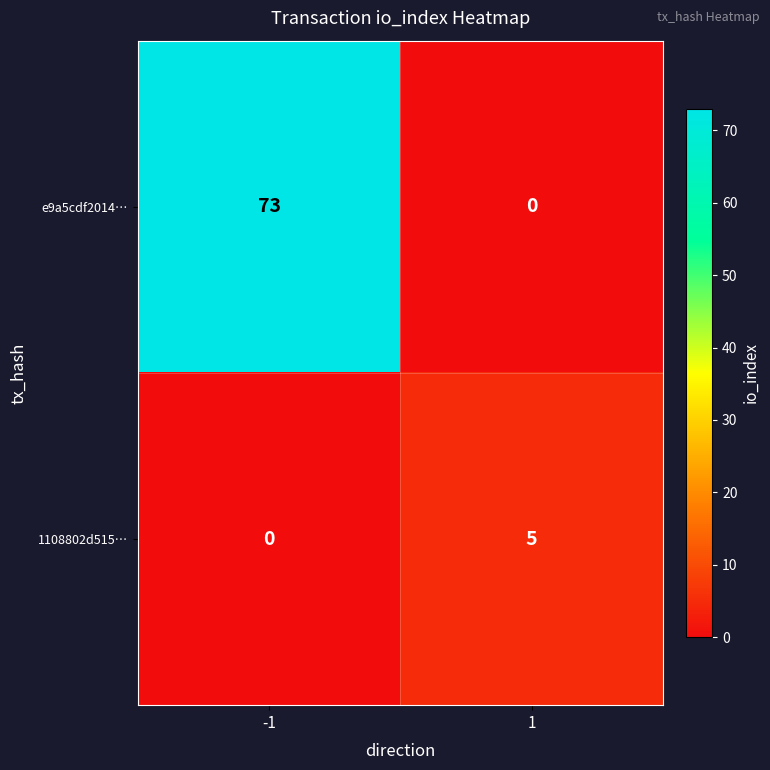

At how many categories does at least one series exceed 39?

1